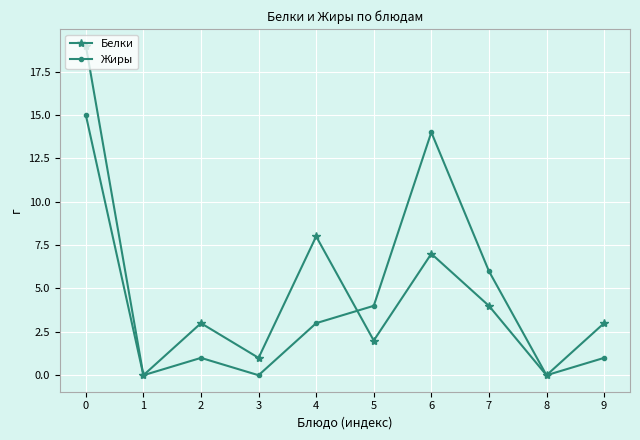

The Жиры series shows 7 at 6. True or false?

False